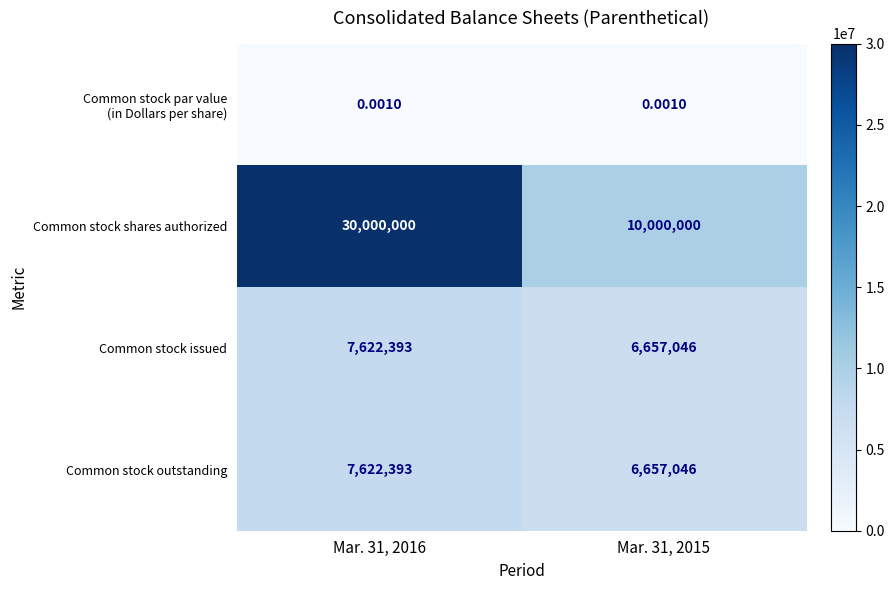

Is the value of Common stock shares authorized at Mar. 31, 2015 greater than the value of Common stock outstanding at Mar. 31, 2016?

Yes